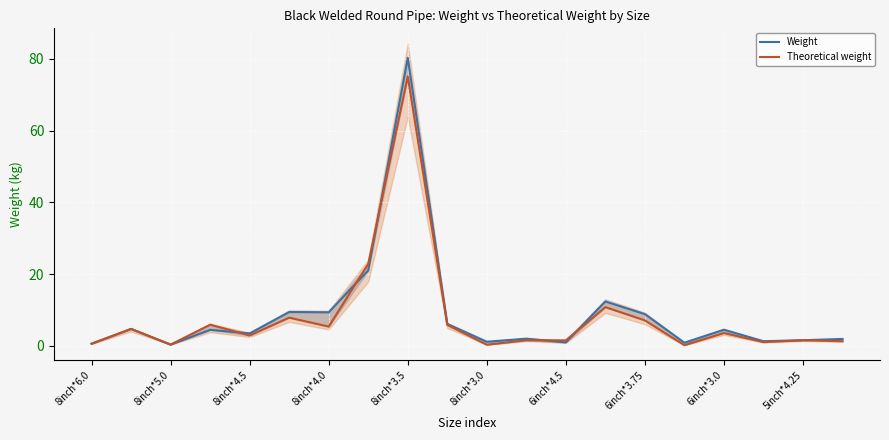

At which label does Weight first exceed 4?

8inch*5.0